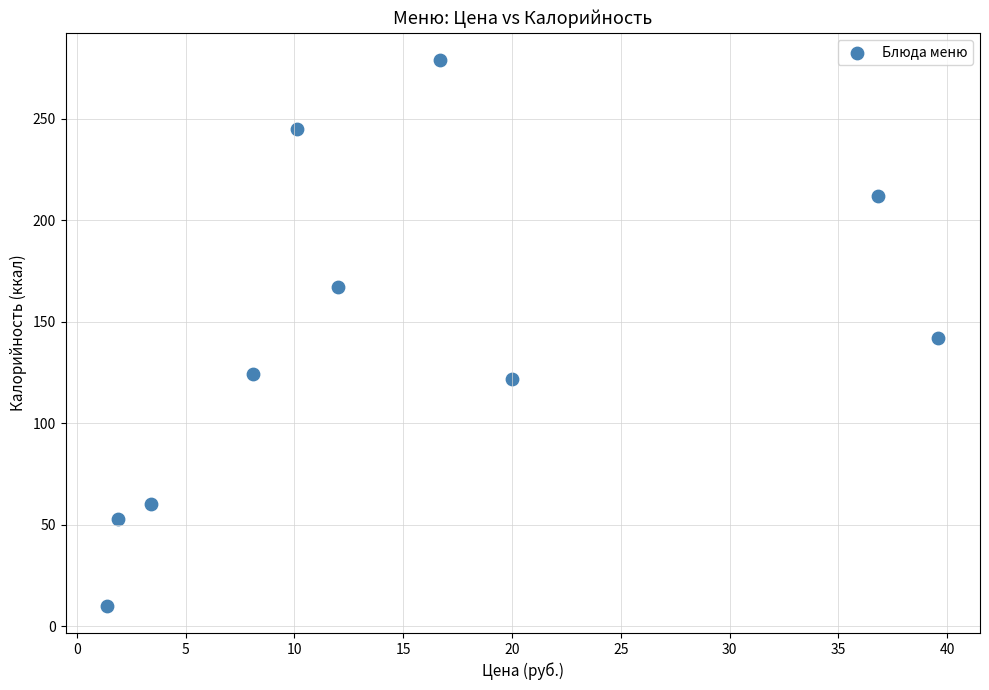

What is the range of Y values (max minus min)?

269